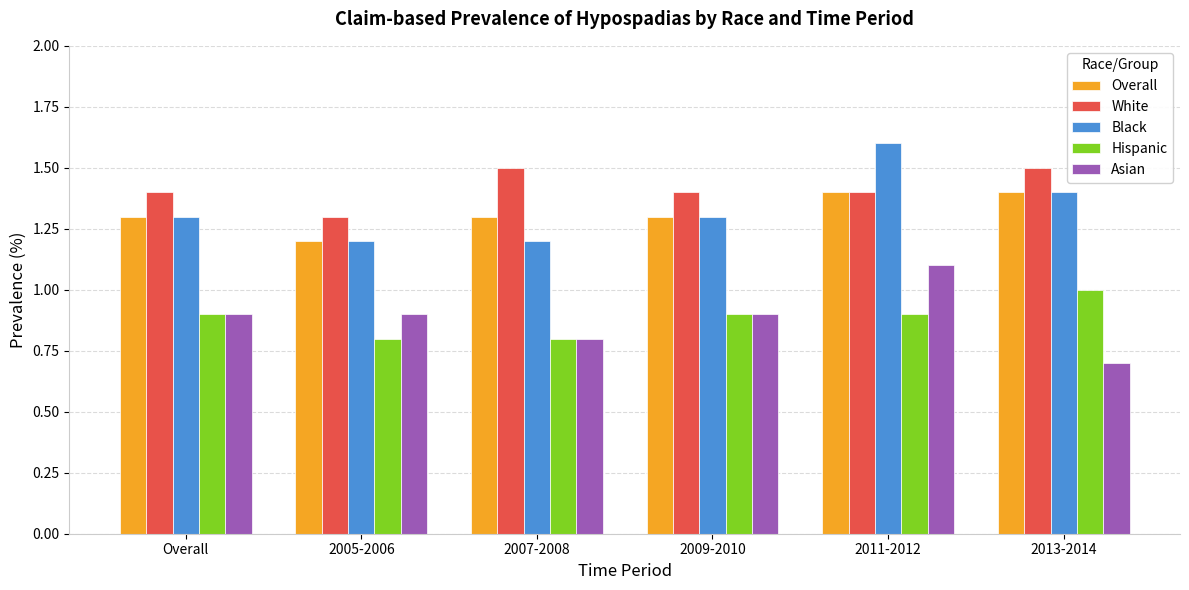

Reading right to left, transcribe all the data shown in this chart.

Overall: 1.4	1.4	1.3	1.3	1.2	1.3
White: 1.5	1.4	1.4	1.5	1.3	1.4
Black: 1.4	1.6	1.3	1.2	1.2	1.3
Hispanic: 1.0	0.9	0.9	0.8	0.8	0.9
Asian: 0.7	1.1	0.9	0.8	0.9	0.9